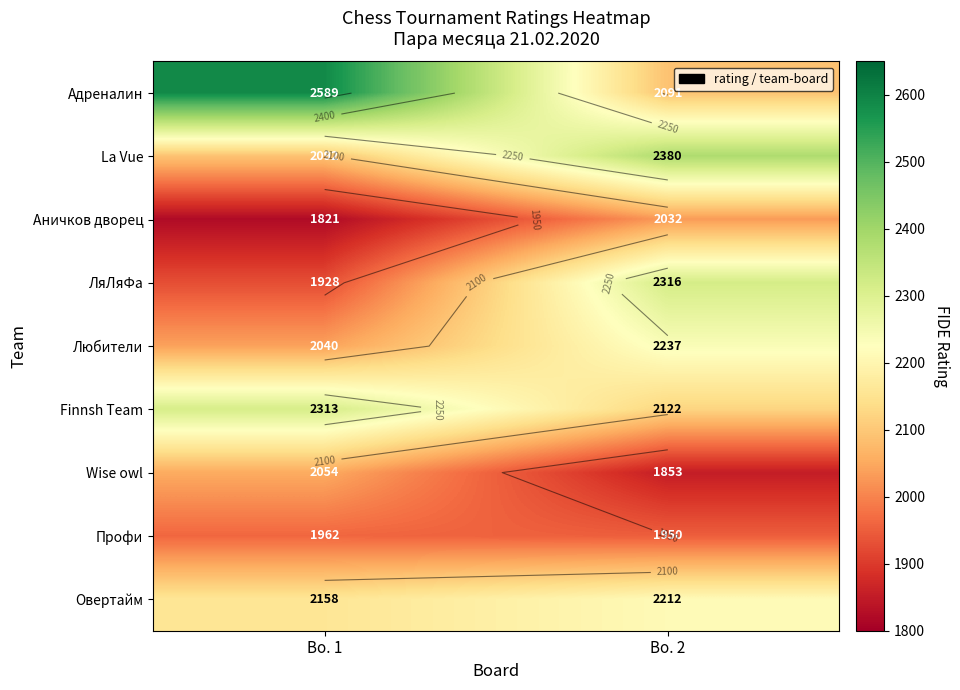

Is it true that Finnsh Team equals 2122 at Bo. 2?

True